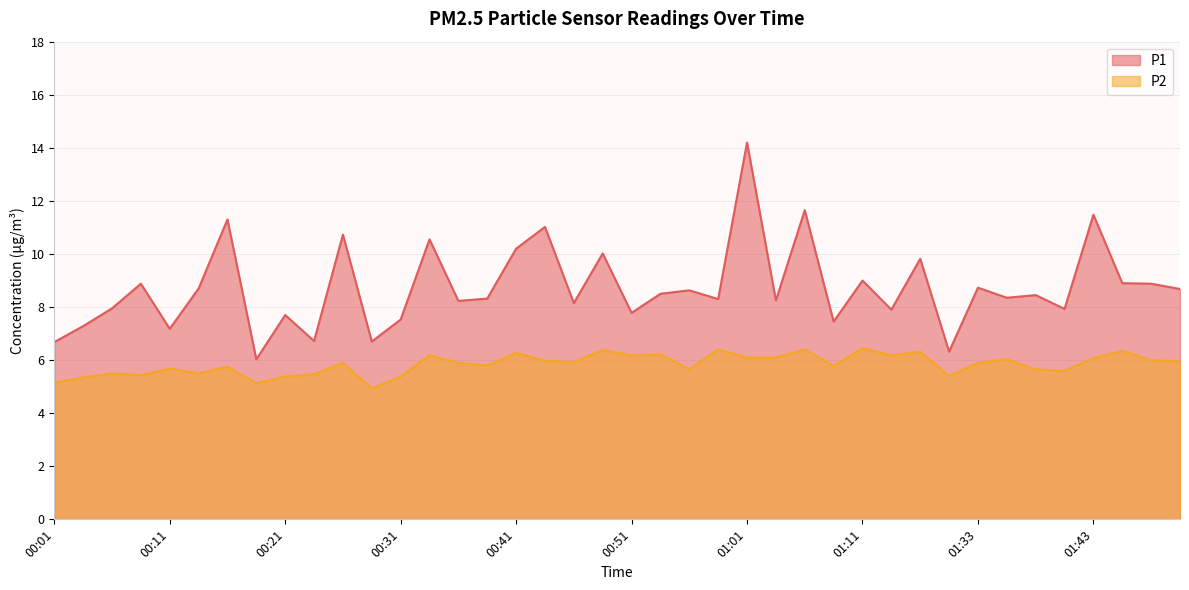

True or false: P2 and P1 intersect in this chart.

False